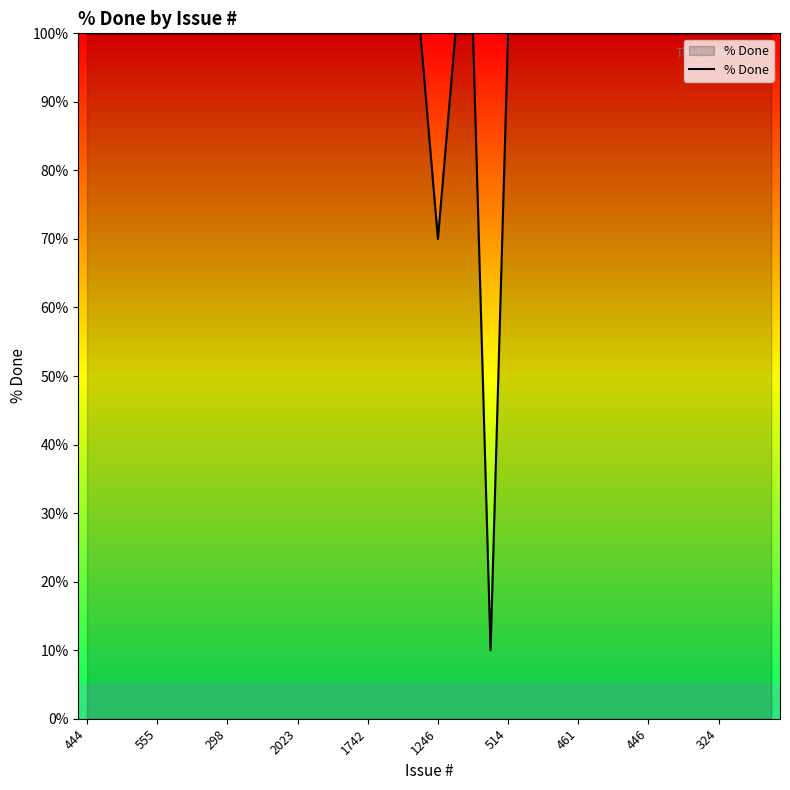

How many lines are shown in the chart?

1